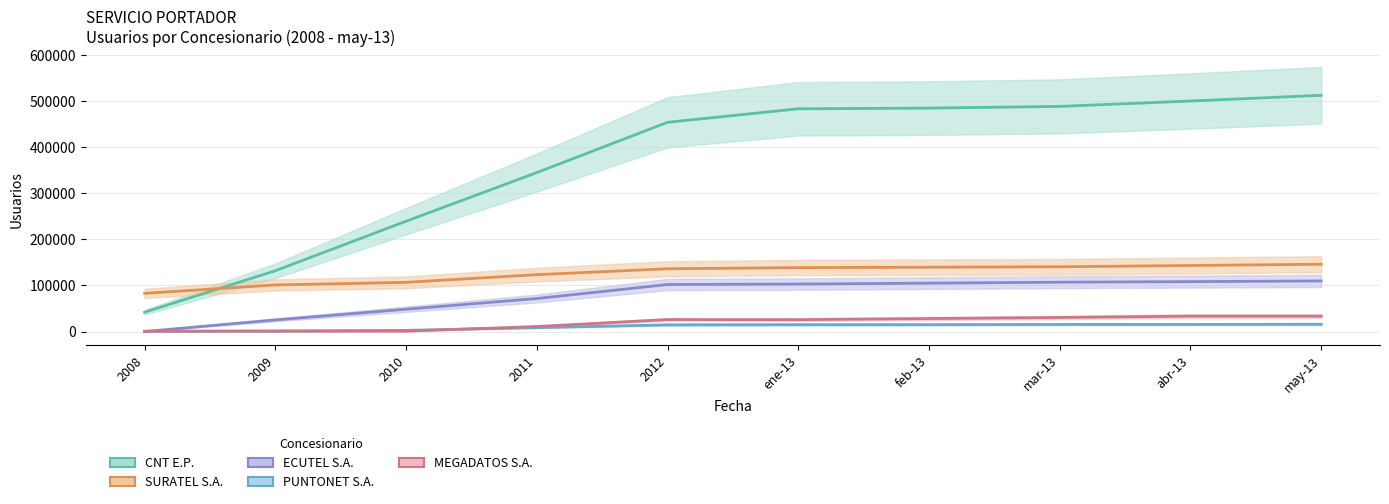

Which category has the highest value across all series?

may-13